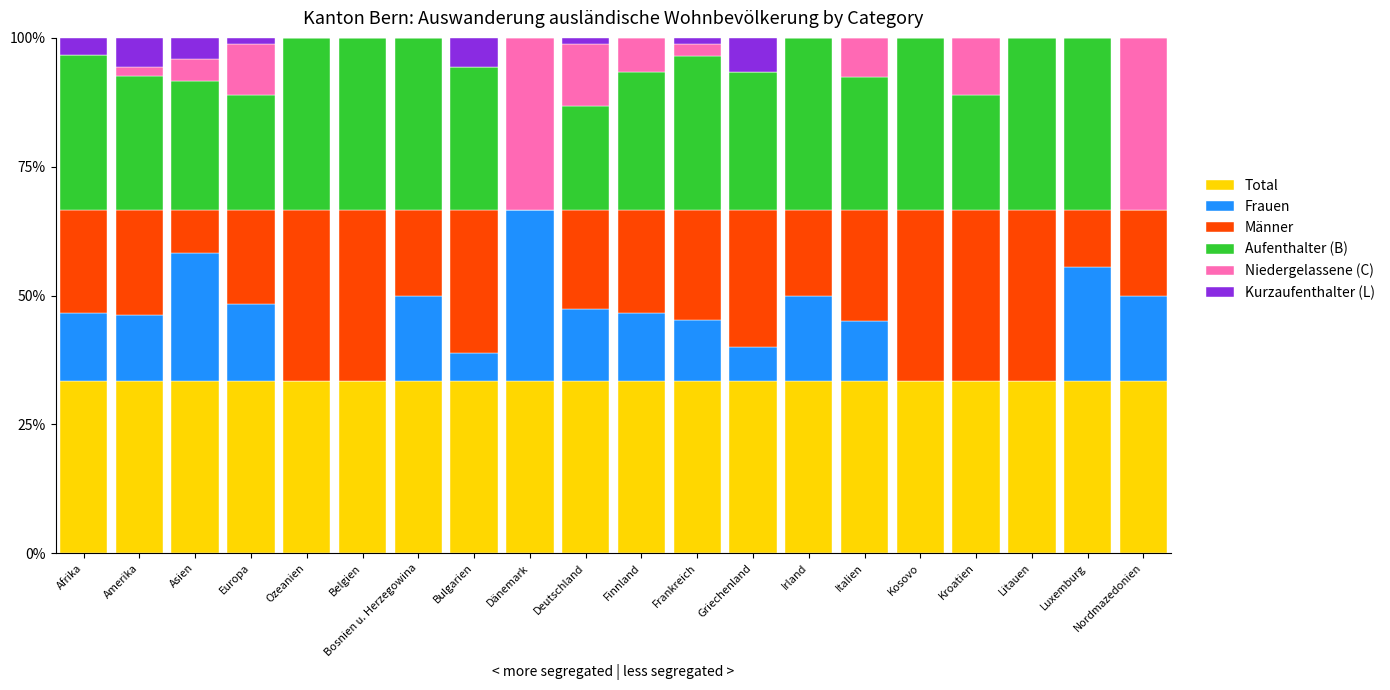

What is the total value across all series at Luxemburg?

100.0